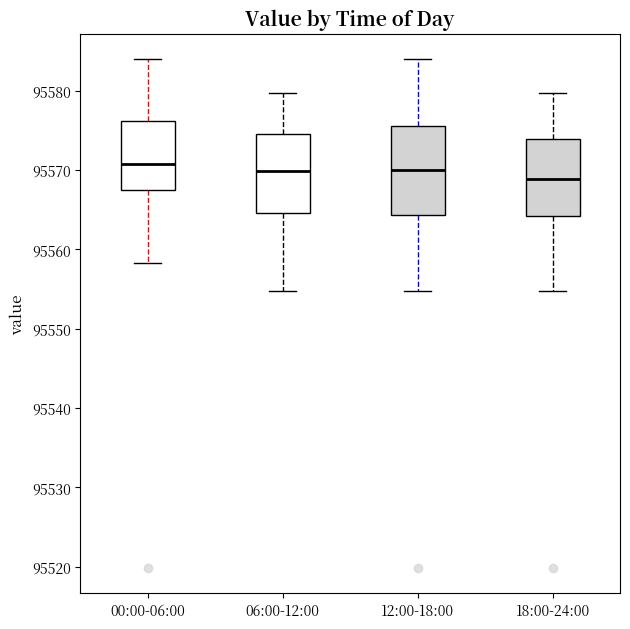

Reading left to right, read every box against the y-axis: the position of its median line, the range the box covers, and the ends of its whiskers. The values are not printed on the chart, so give them approximately, as read against the axis.

00:00-06:00: median 95571, box 95567 to 95576, whiskers 95558 to 95584
06:00-12:00: median 95570, box 95565 to 95574, whiskers 95555 to 95580
12:00-18:00: median 95570, box 95564 to 95576, whiskers 95555 to 95584
18:00-24:00: median 95569, box 95564 to 95574, whiskers 95555 to 95580